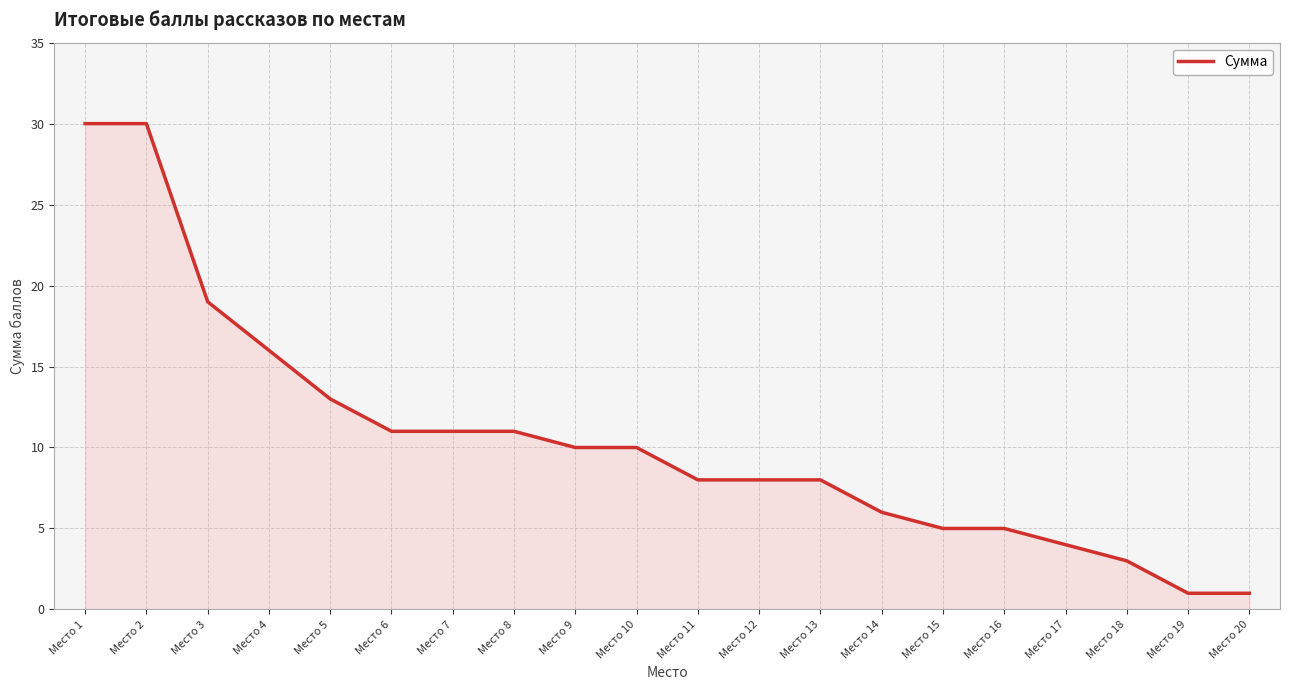

Reading left to right, extract all data points from this chart.

30	30	19	16	13	11	11	11	10	10	8	8	8	6	5	5	4	3	1	1